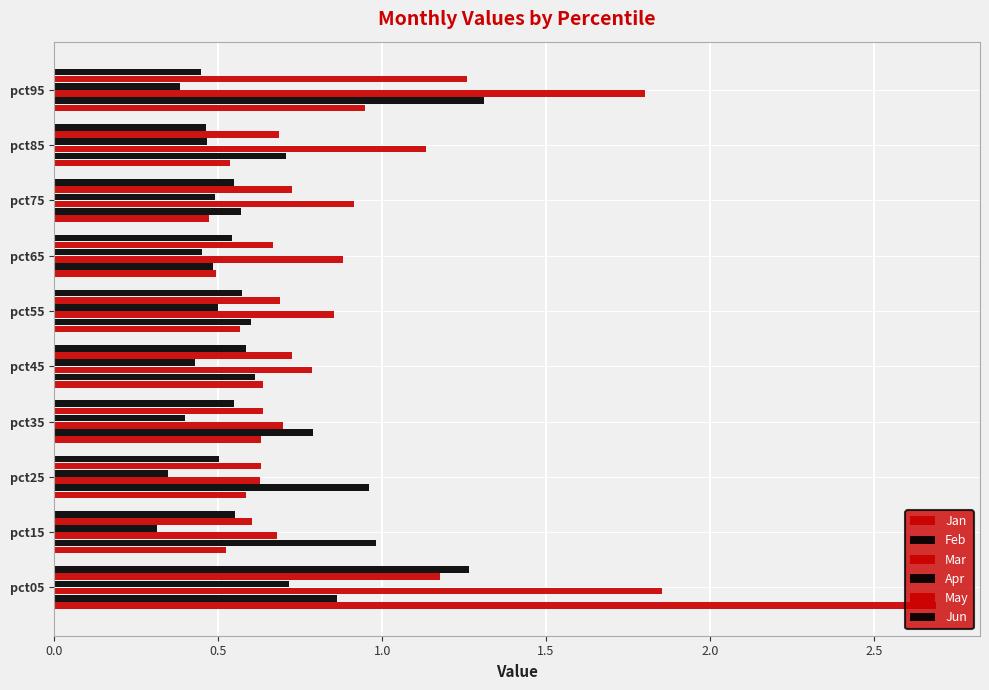

What are all the series names shown in the legend?

Jan, Feb, Mar, Apr, May, Jun